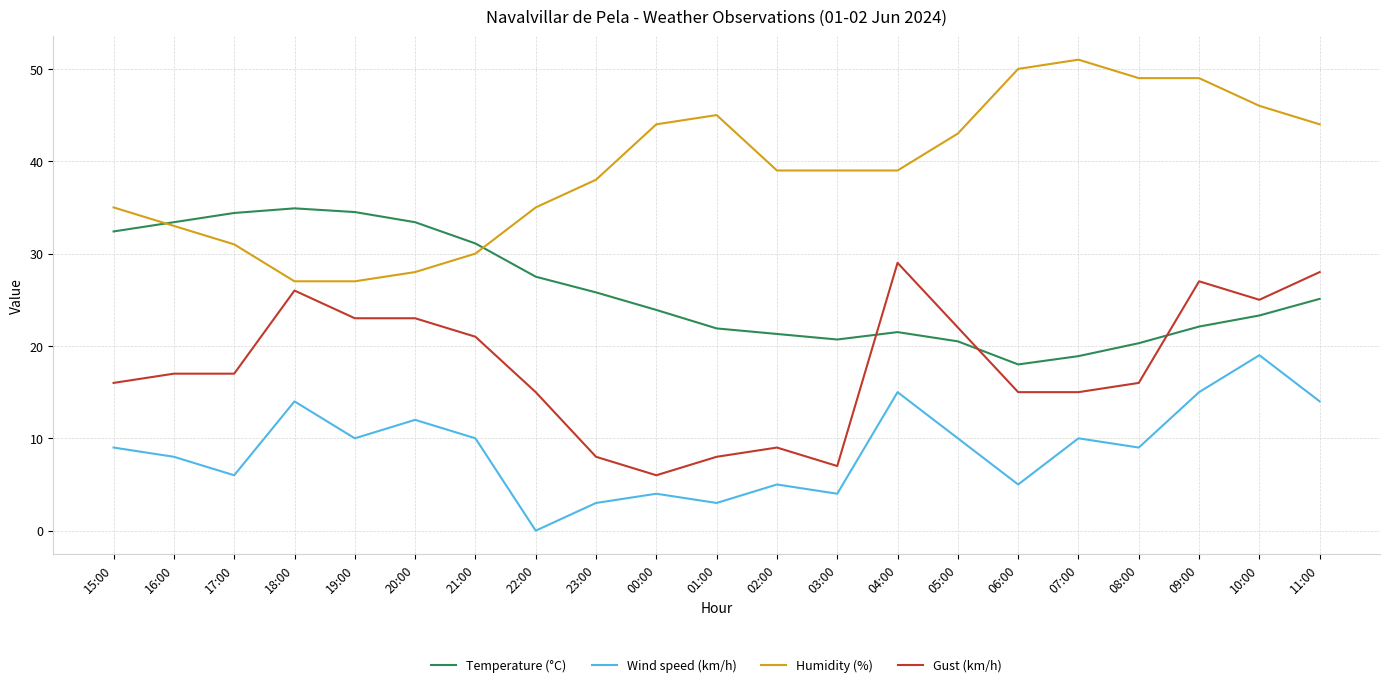

How many distinct data groups are displayed?

4